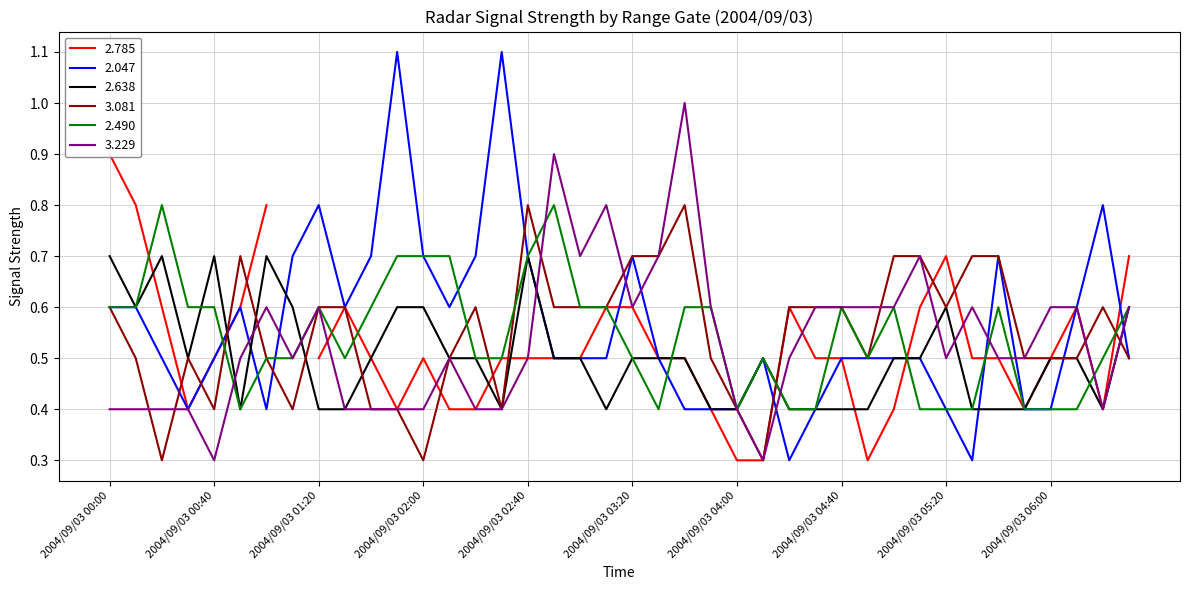

True or false: 2.638 has more than 2 interior local peaks.

True